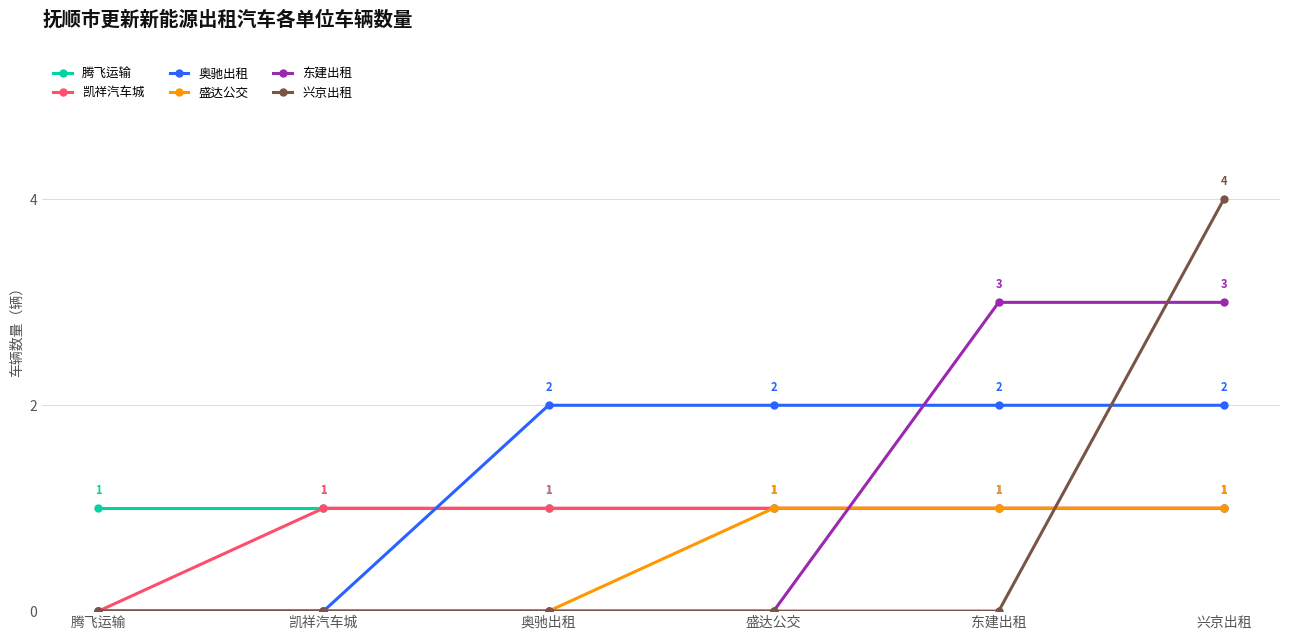

What is the greatest value displayed?

4